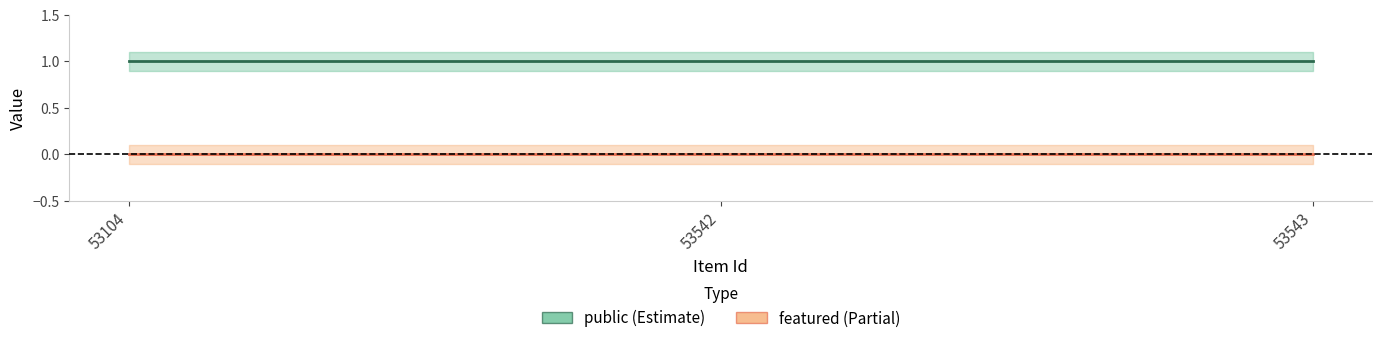

Which series has the widest spread of values?

public